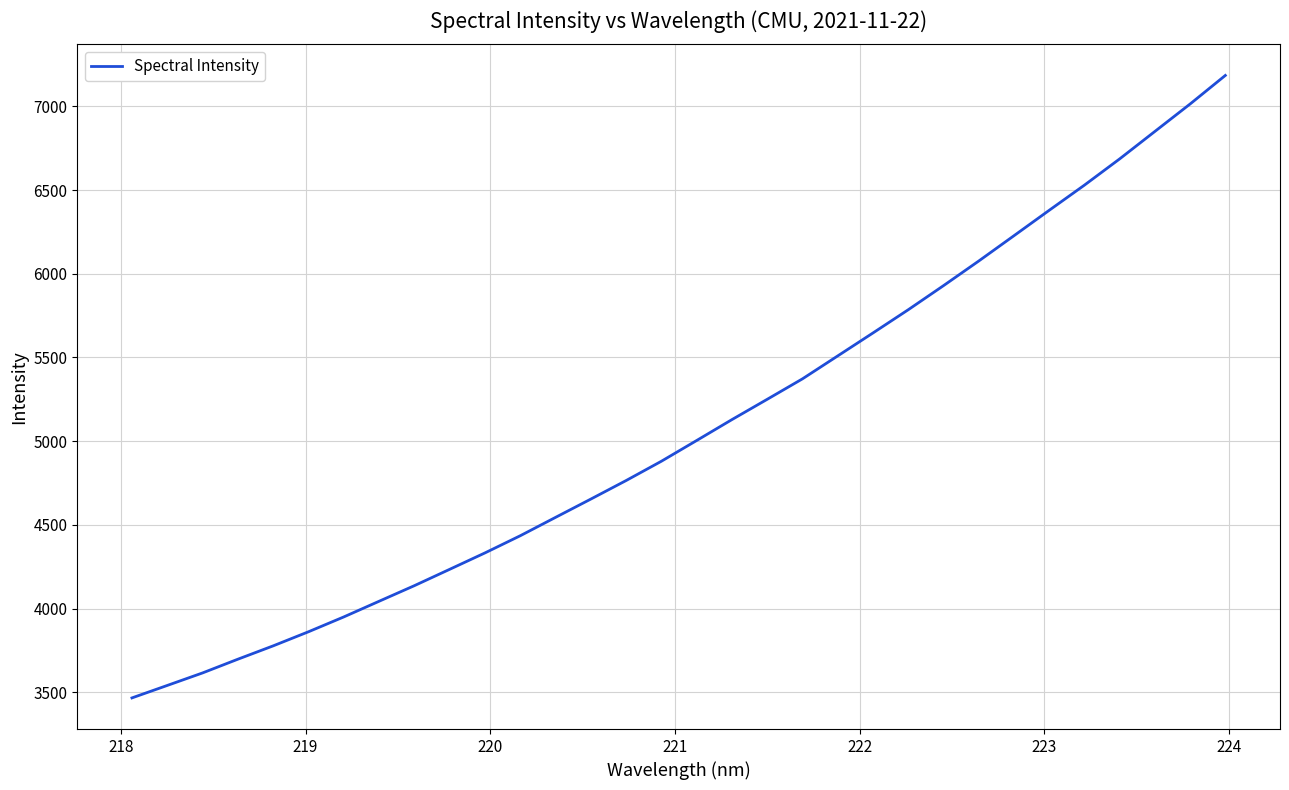

What is the greatest value displayed?

7185.3